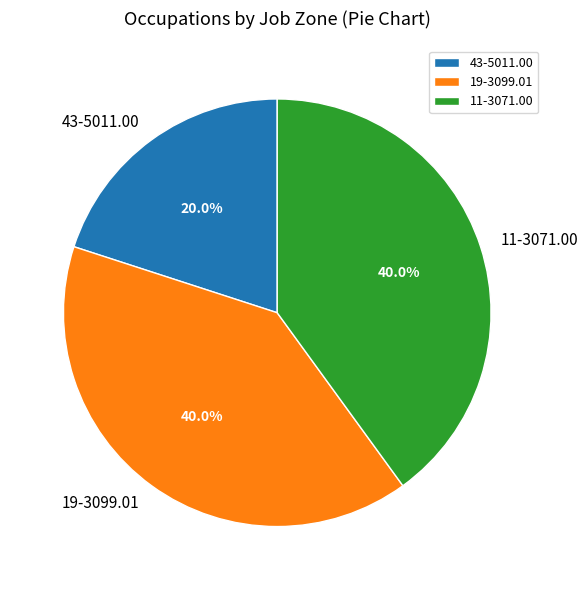

To the nearest percent, what is the combined percentage of 19-3099.01 and 11-3071.00?

80%